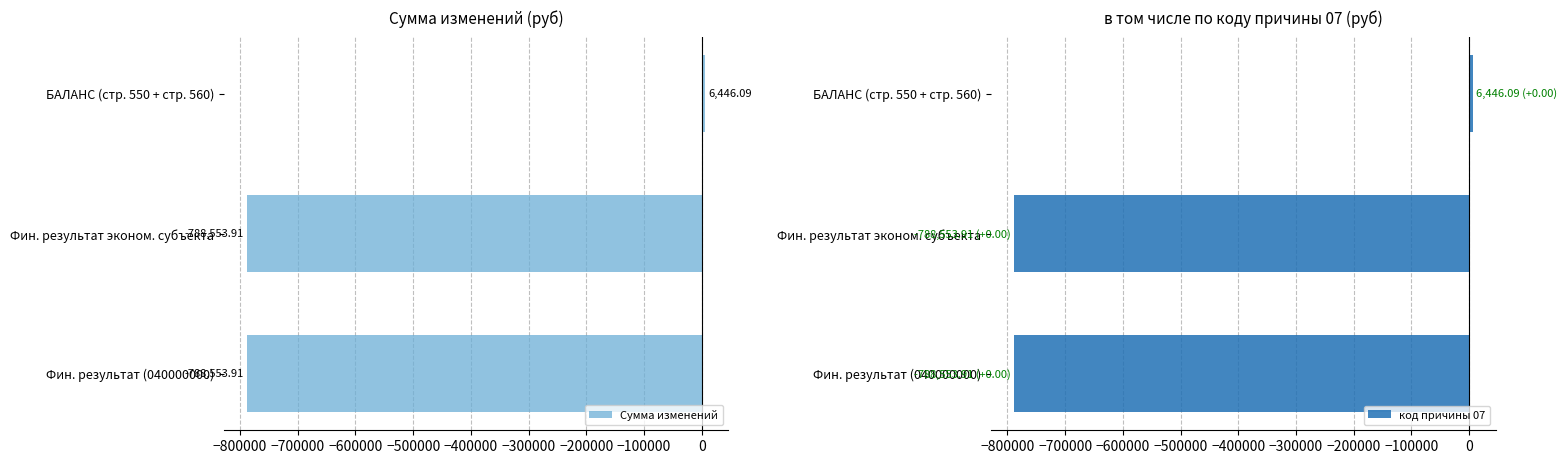

What is the sum of all код причины 07 values?

-1570661.7